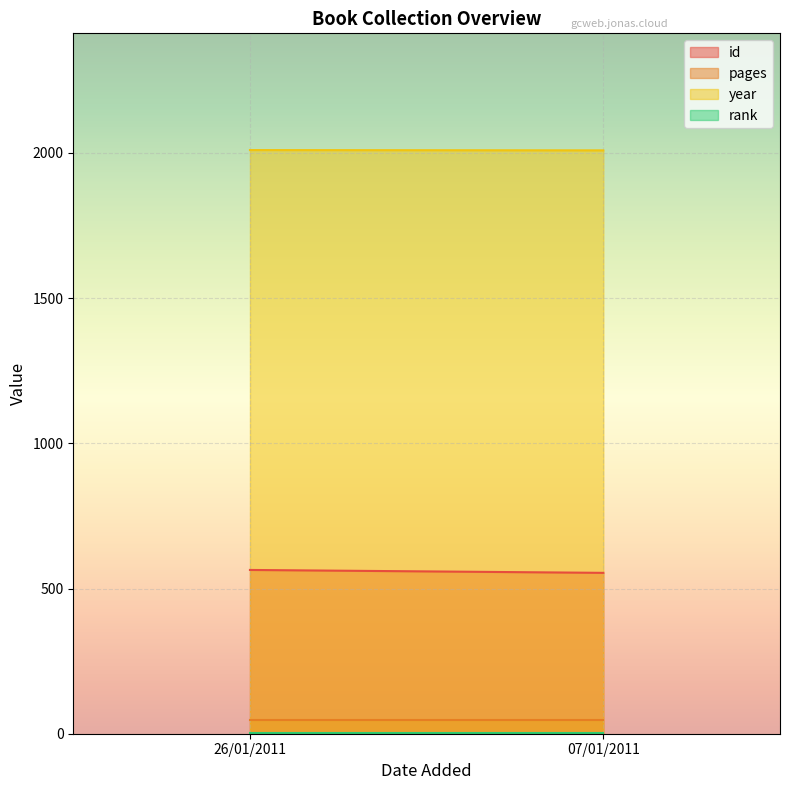

What are all the series names shown in the legend?

id, pages, year, rank